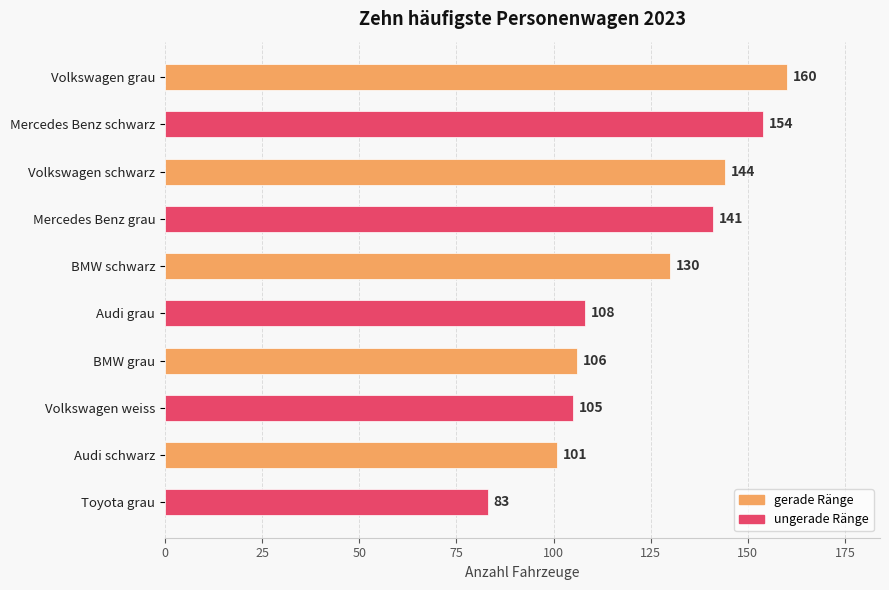

Count the number of data series in this chart.

1